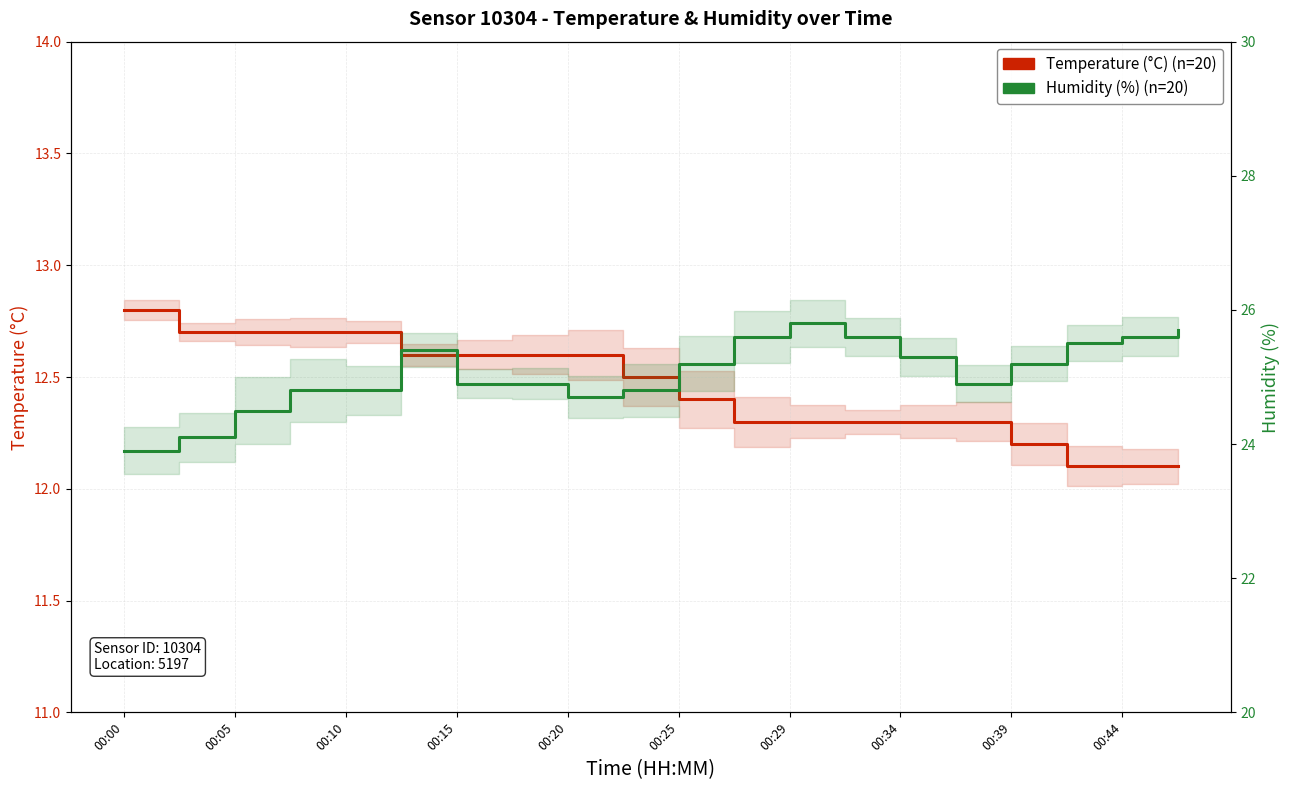

Between 00:05 and 00:29, which is larger?

00:05